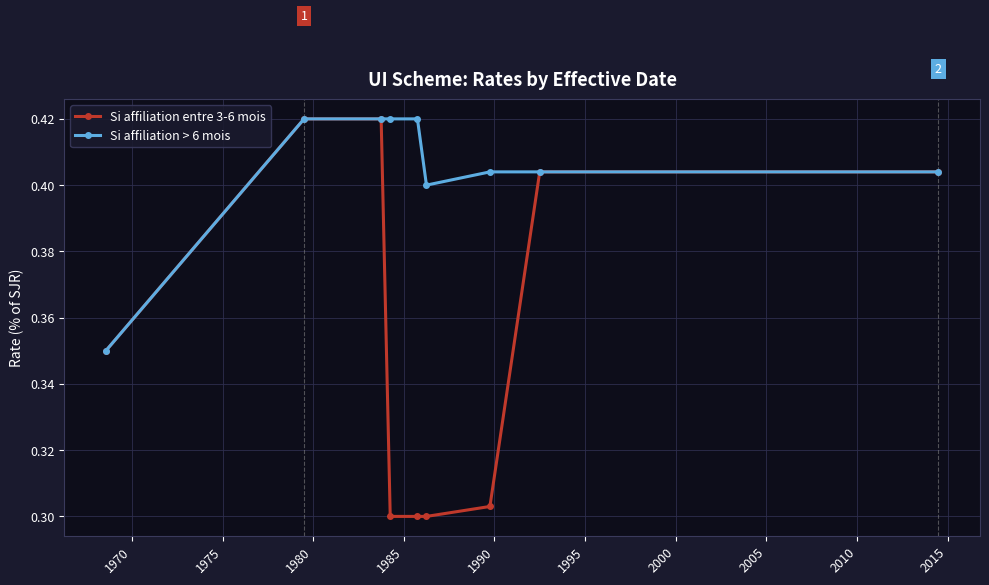

What are all the series names shown in the legend?

Si affiliation entre 3-6 mois, Si affiliation > 6 mois